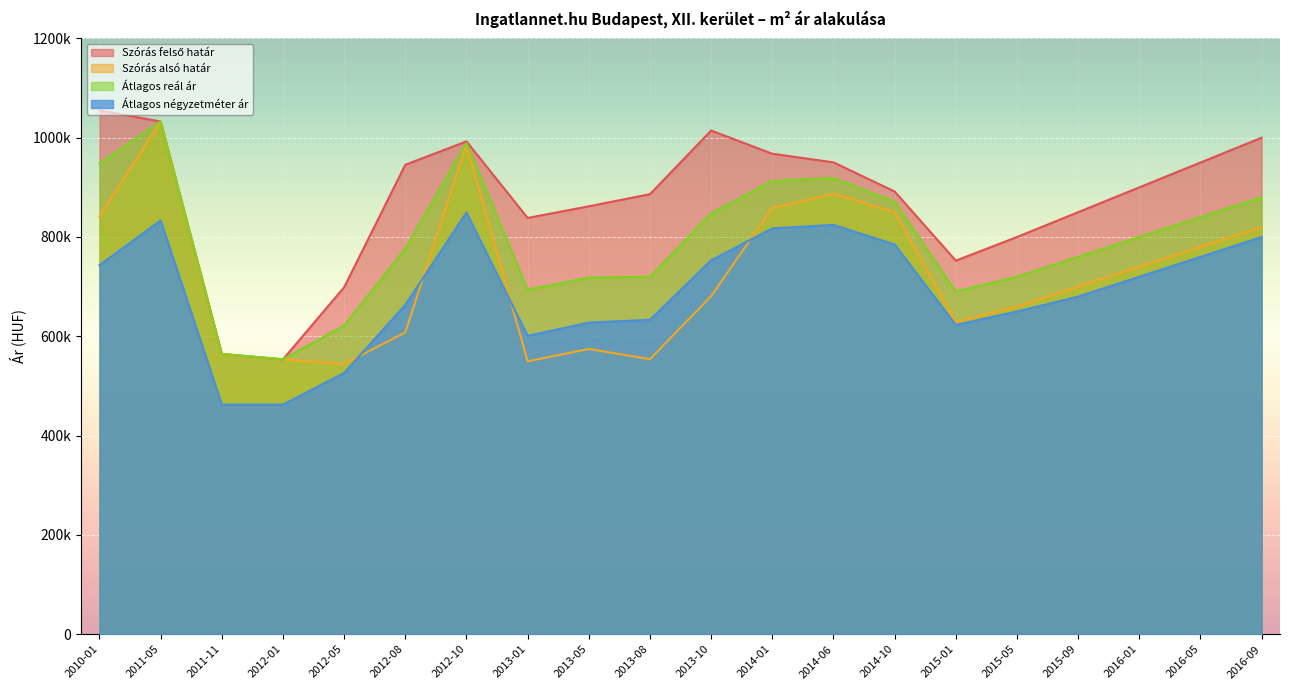

What is the difference between the highest and lowest values at 2013-05?

287298